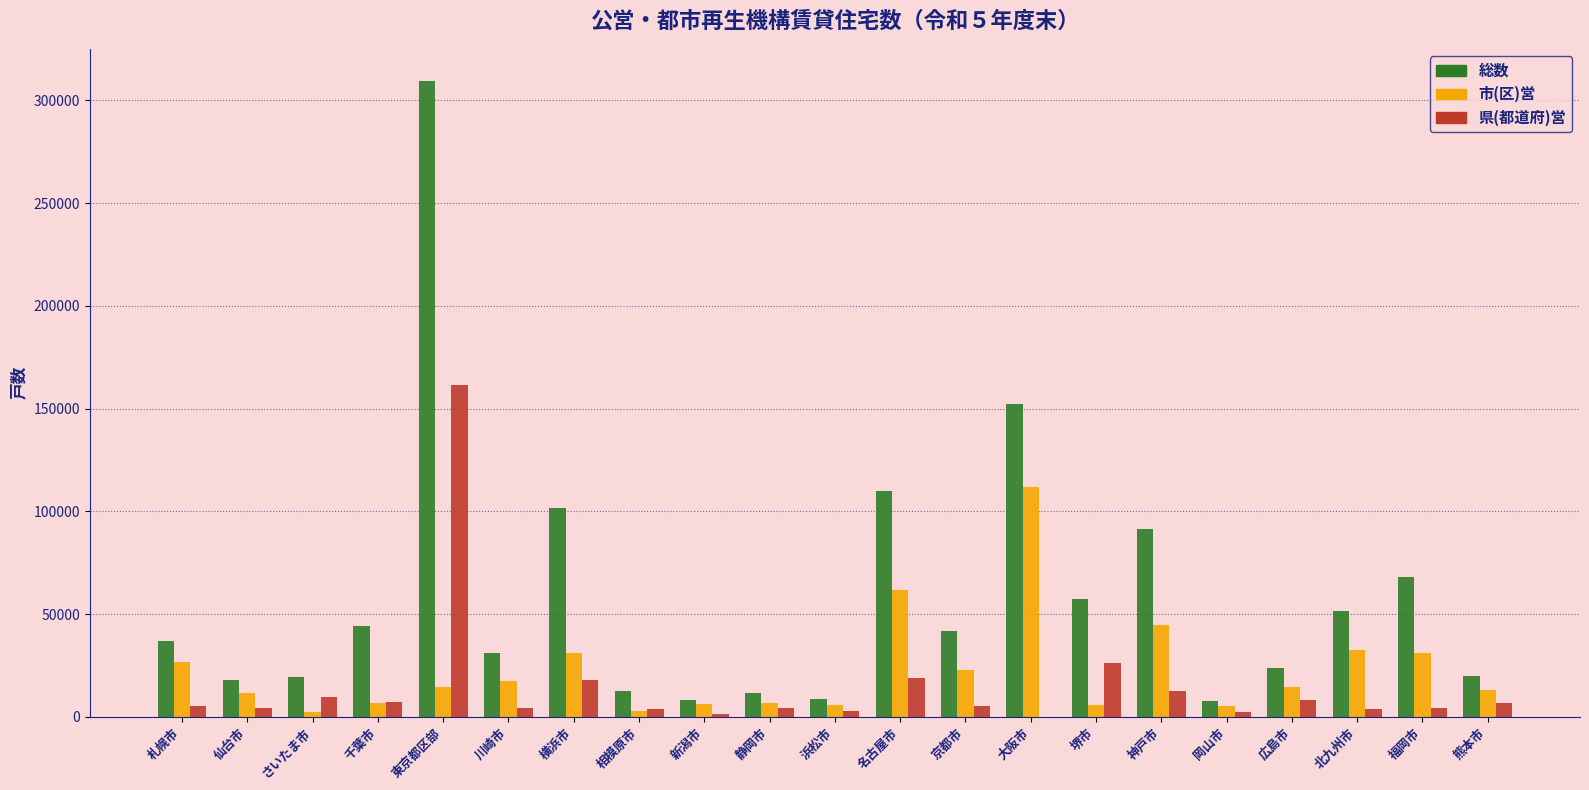

The 県(都道府)営 series shows 17763 at 横浜市. True or false?

True